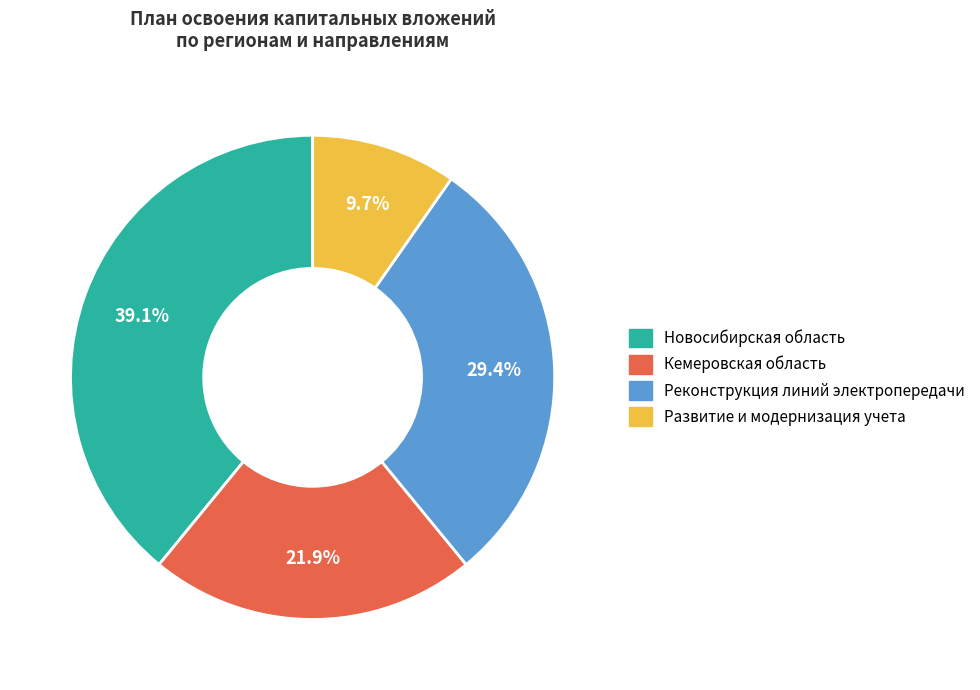

Combined, do Кемеровская область and Развитие и модернизация учета account for over 50%?

No